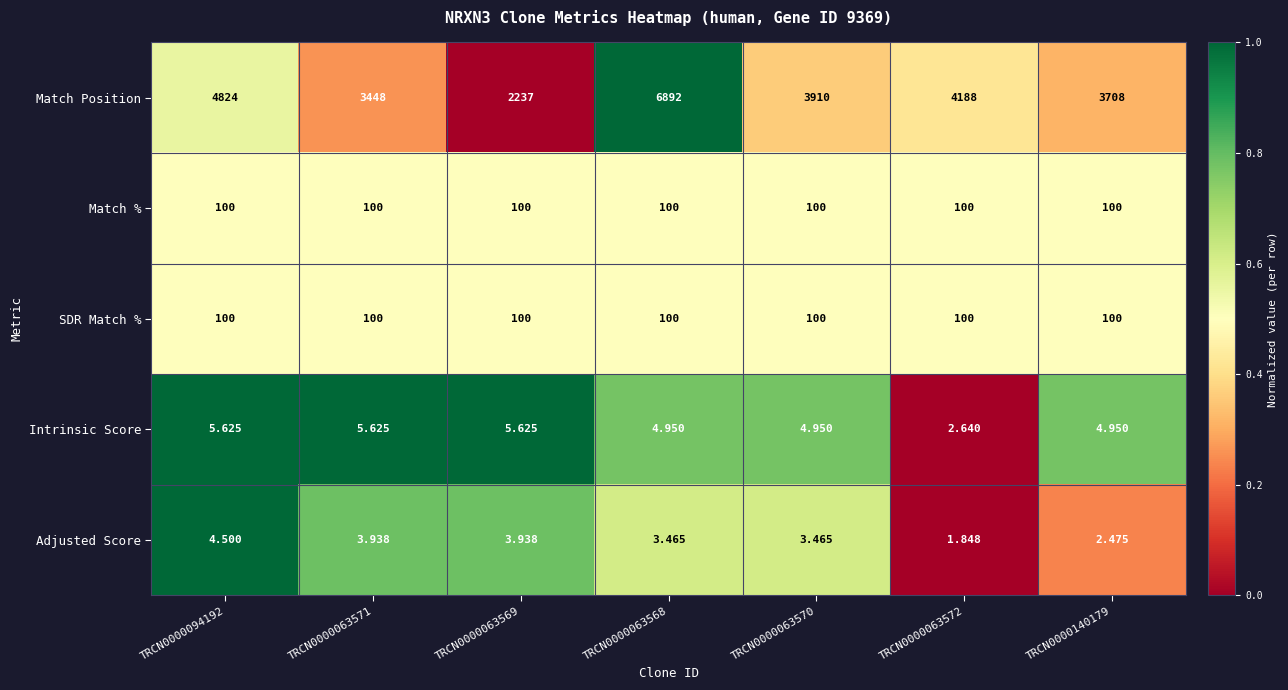

Is the value of Adjusted Score at TRCN0000063569 greater than the value of Intrinsic Score at TRCN0000063570?

No